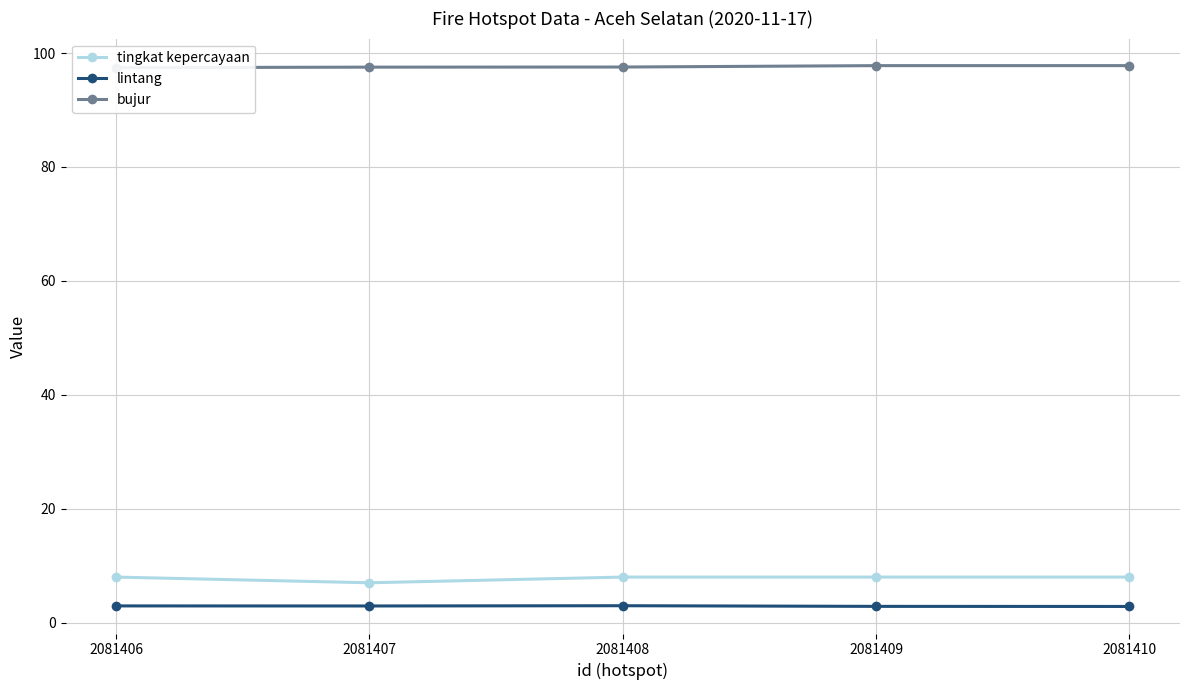

What is the difference between the maximum and second lowest values in the bujur series?

0.3